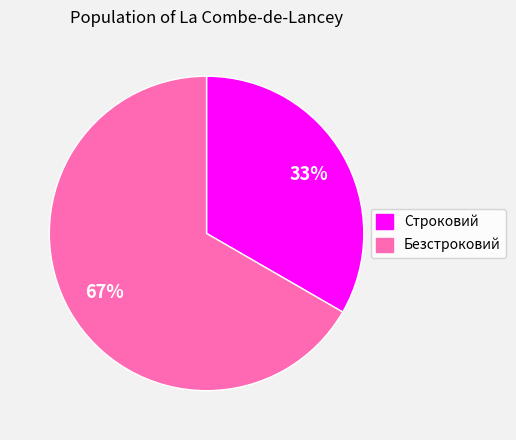

Rank the categories by value from highest to lowest.

Безстроковий, Строковий